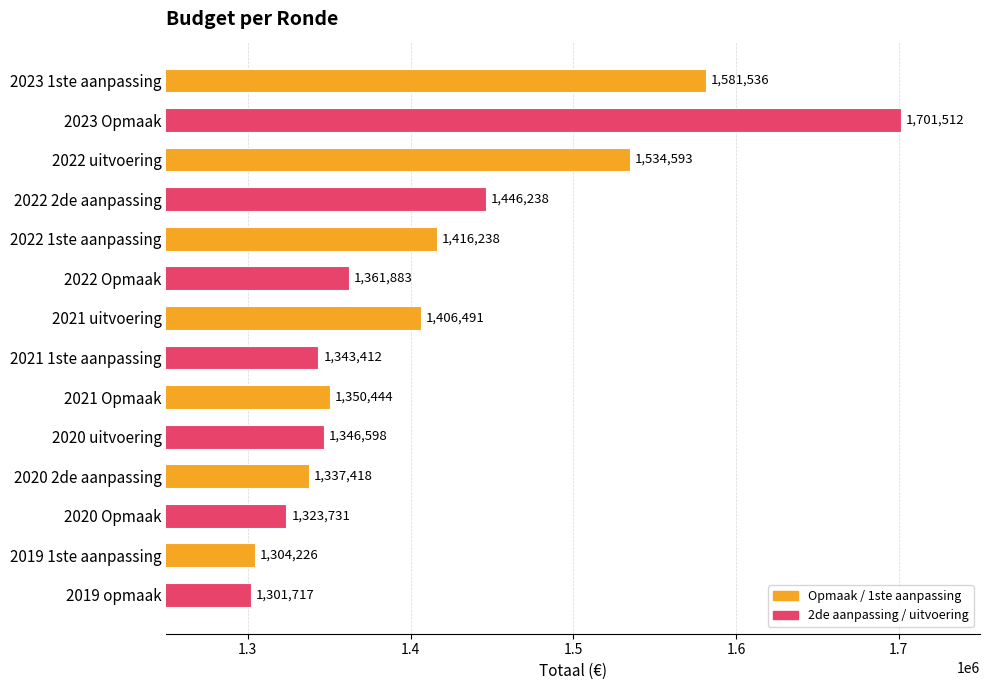

True or false: the data shows 2278553 at 2019 opmaak.

False